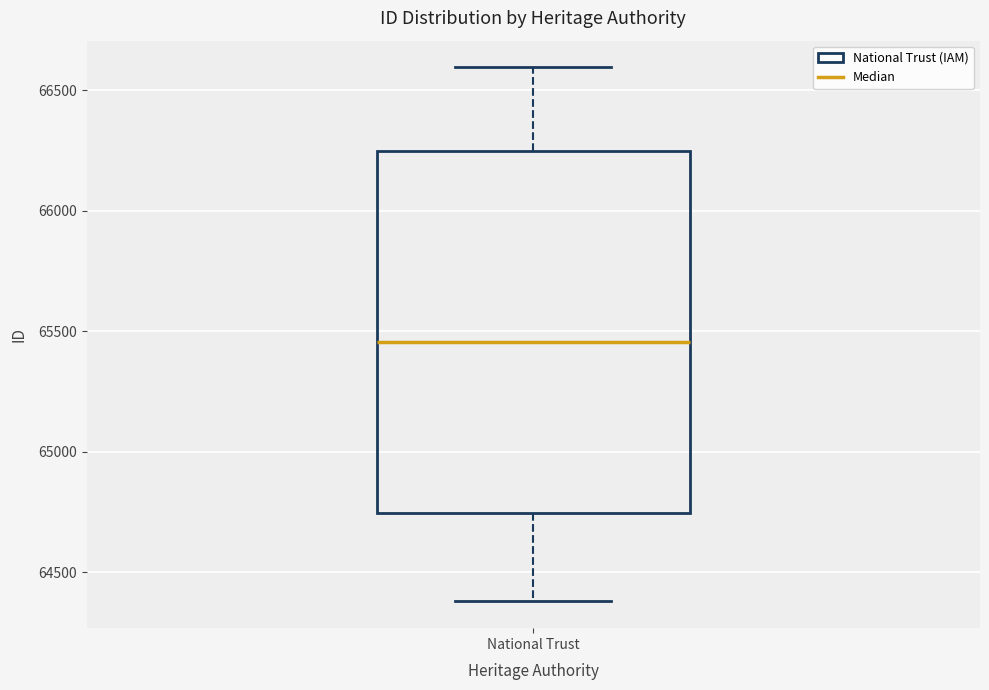

Read this box plot against the y-axis: the position of the median line, the range covered by the box, and the ends of both whiskers. The values are not printed on the chart, so give them approximately, as read against the axis.

median 65450, box 64750 to 66250, whiskers 64400 to 66600